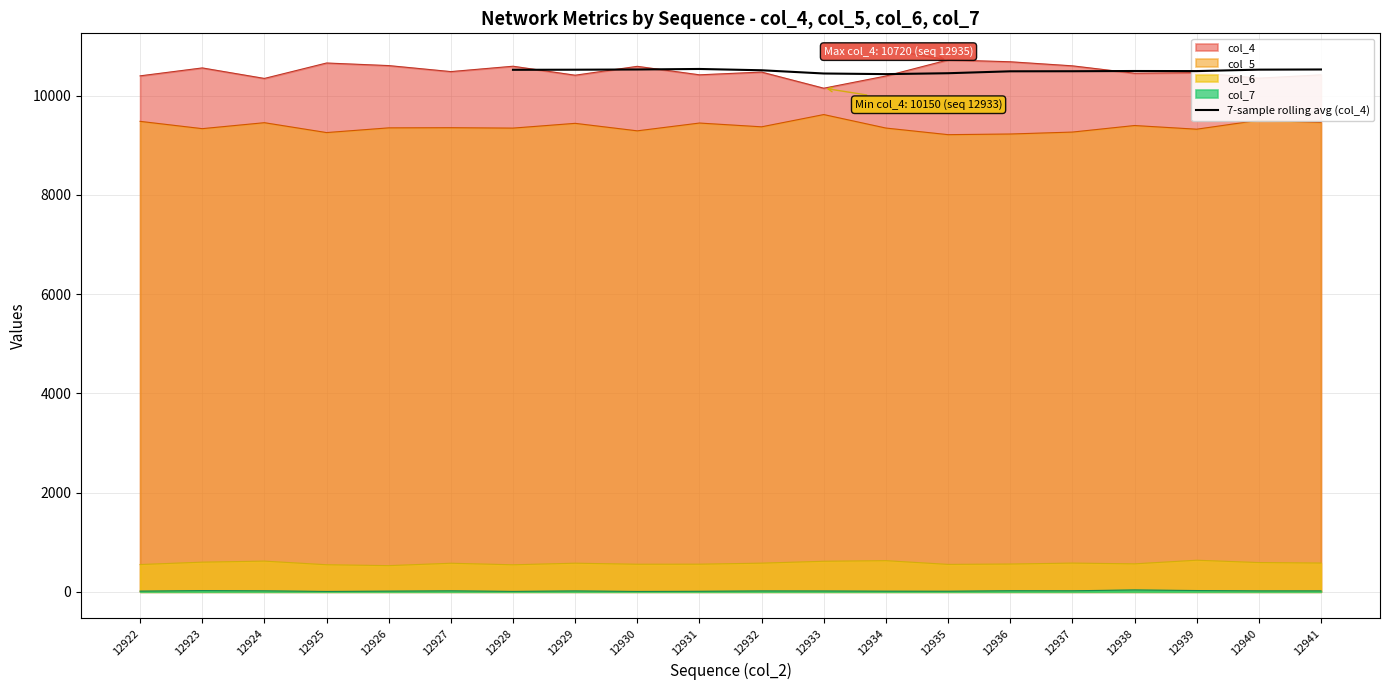

True or false: 7-sample rolling avg (col_4) has a value of 13709.1 at 12929.

False